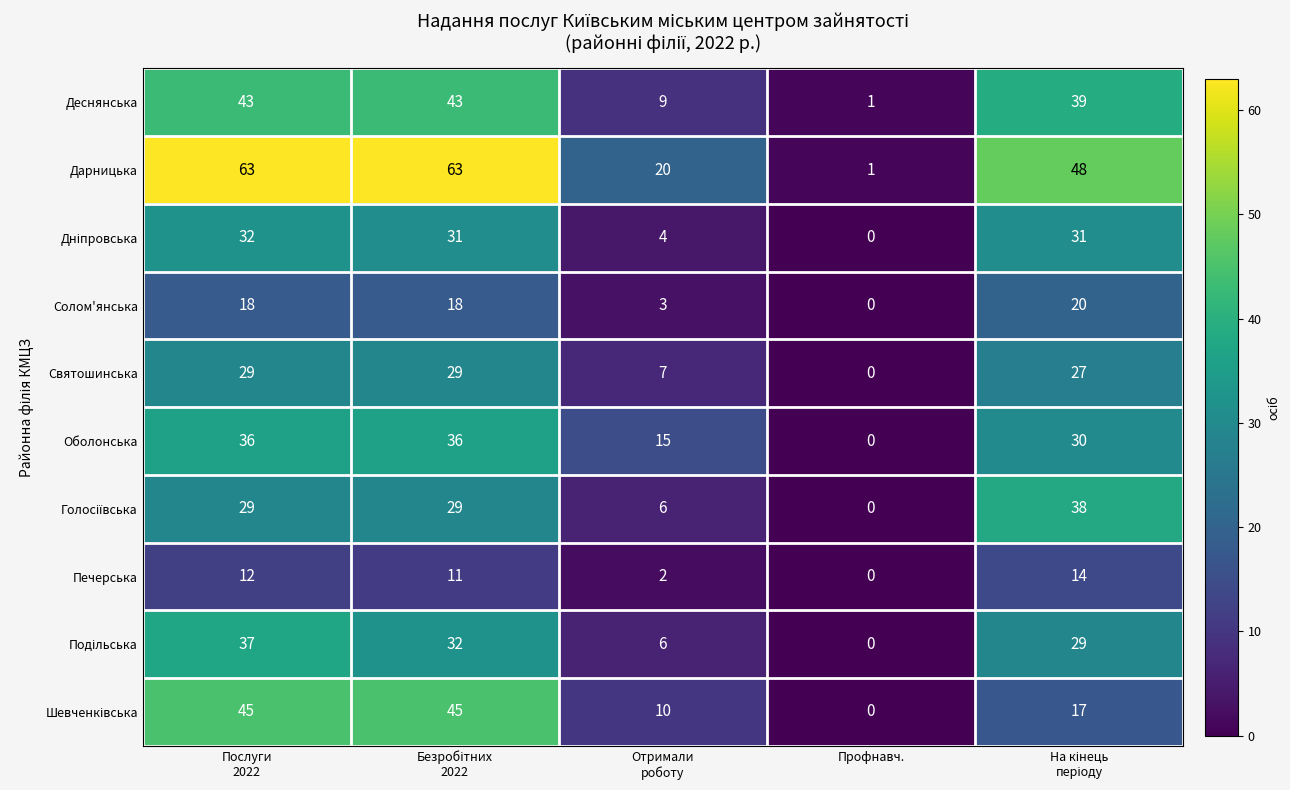

Which category has the lowest value across all series?

Профнавч.